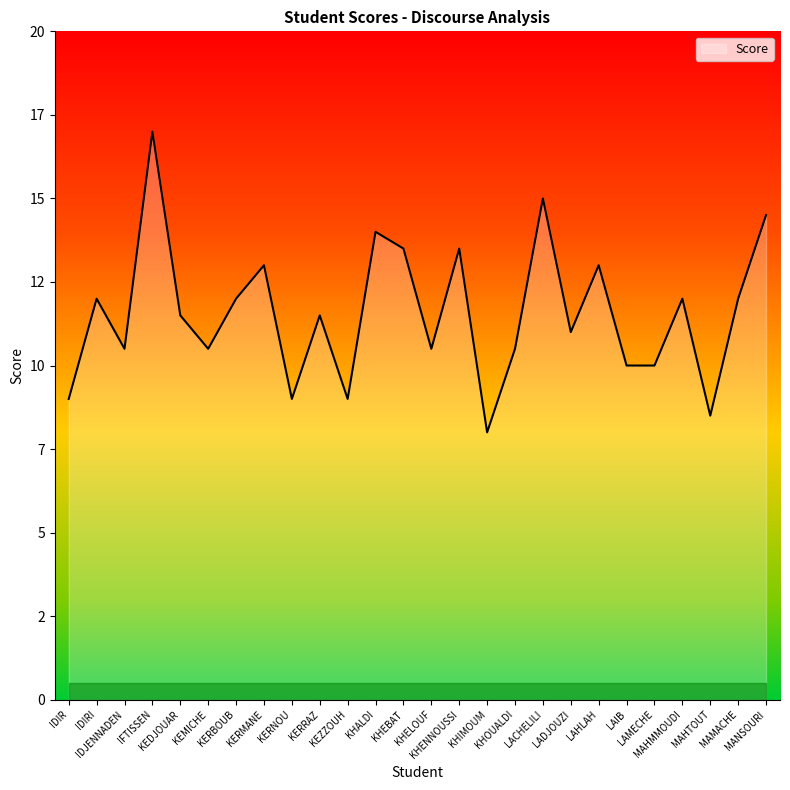

What is the label of the 9th point from the right?

LACHELILI